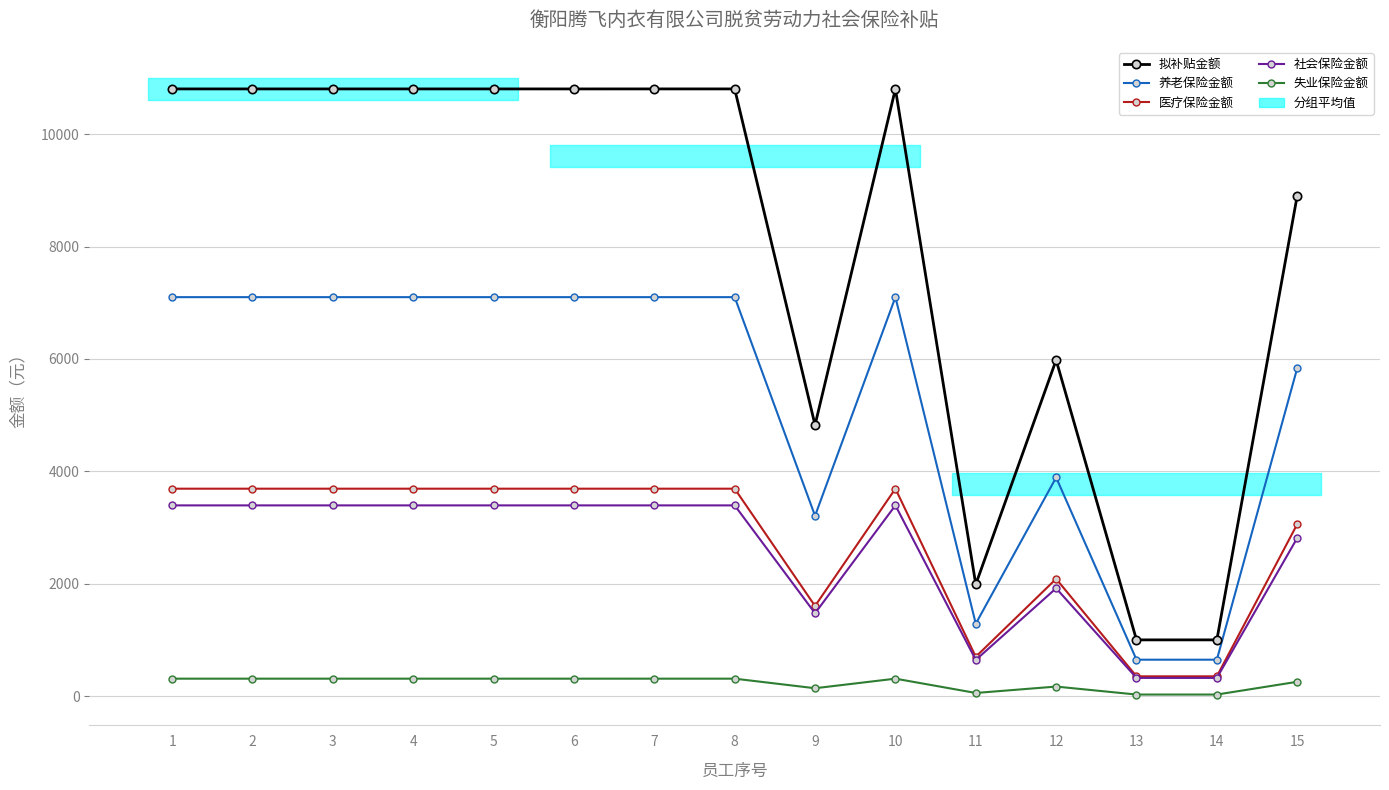

Count the number of data series in this chart.

5